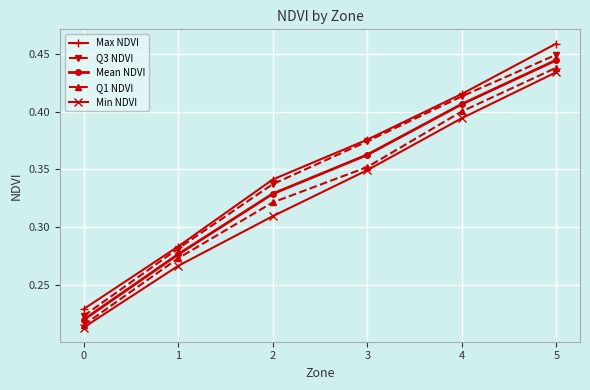

Which series has the largest range (max minus min)?

Max NDVI